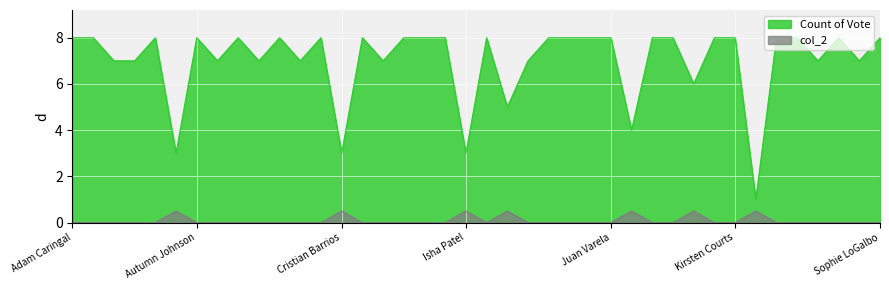

Is it true that Count of Vote equals 2.1 at Jasmine Aitelhaj?

False